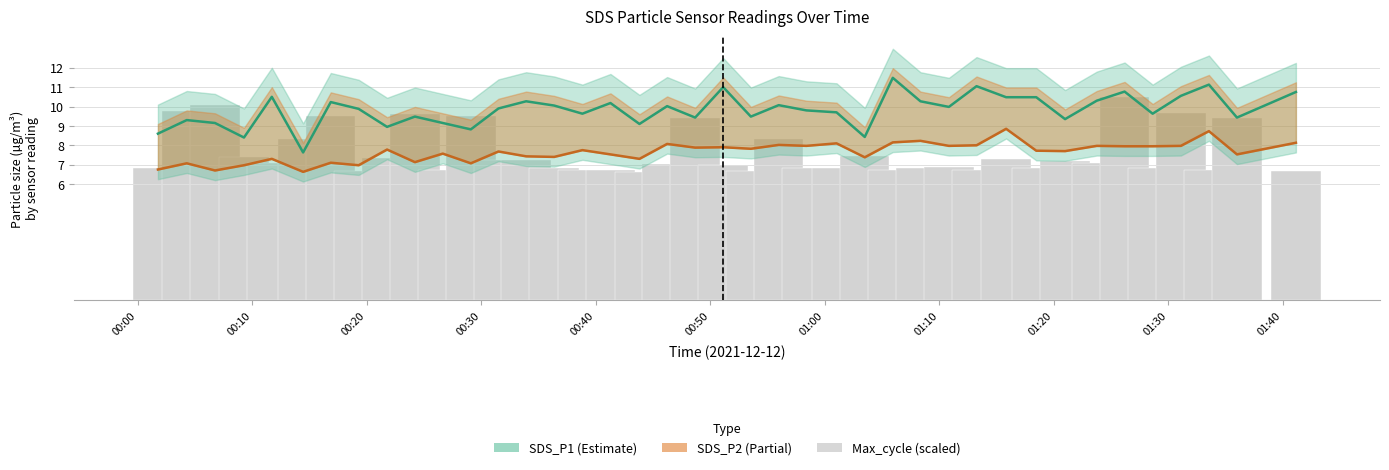

Is the value of SDS_P1 at 36 greater than the value of SDS_P2 at 01:10?

Yes